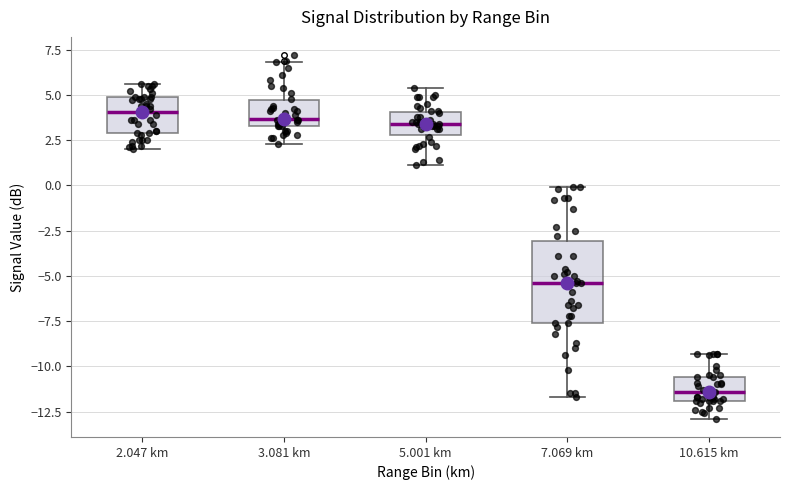

Reading left to right, read every box against the y-axis: the position of its median line, the range the box covers, and the ends of its whiskers. The values are not printed on the chart, so give them approximately, as read against the axis.

2.047 km: median 4.0, box 3.0 to 5.0, whiskers 2.0 to 5.5
3.081 km: median 3.5 (just above the box's lower edge), box 3.5 to 4.5, whiskers 2.5 to 7.0
5.001 km: median 3.5, box 3.0 to 4.0, whiskers 1.0 to 5.5
7.069 km: median -5.5, box -7.5 to -3.0, whiskers -11.5 to 0.0
10.615 km: median -11.5, box -12.0 to -10.5, whiskers -13.0 to -9.5